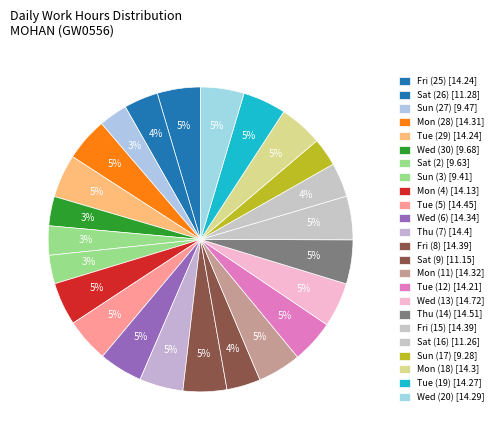

What percentage is the Mon (18) slice, to the nearest percent?

5%